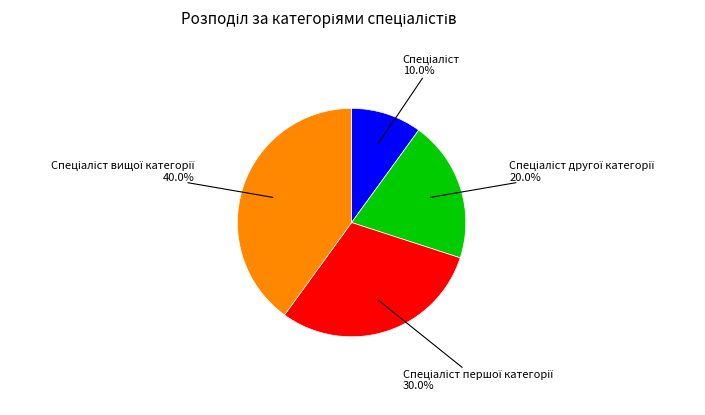

To the nearest percent, what is the difference between the largest and smallest slice percentages?

30%